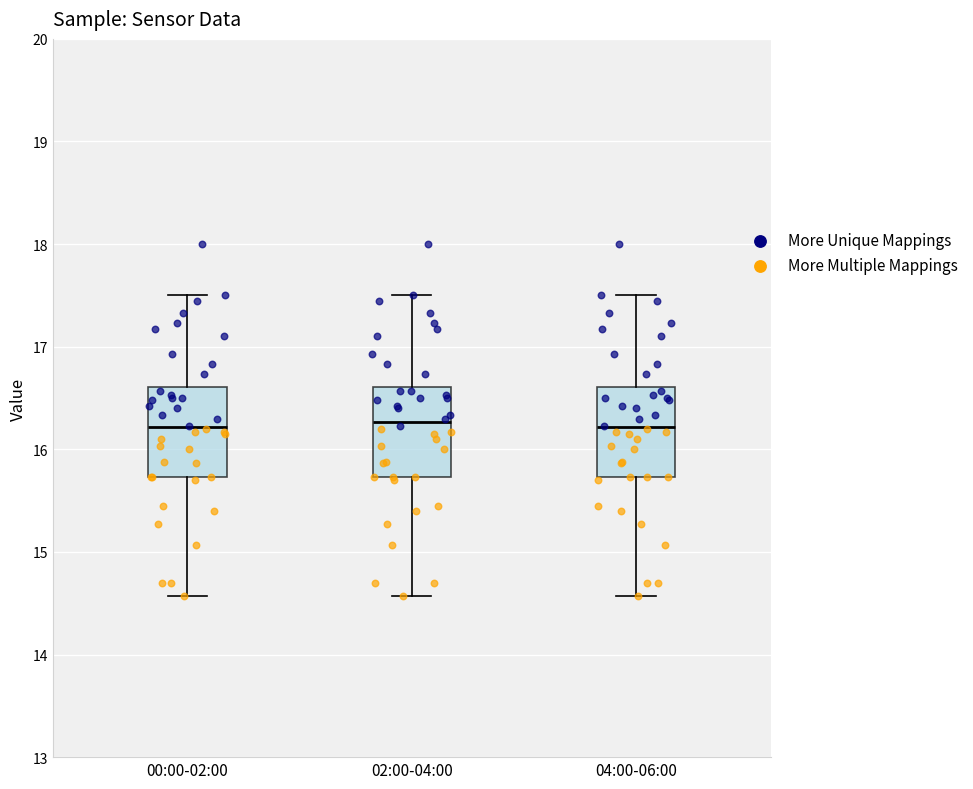

Reading left to right, read every box against the y-axis: the position of its median line, the range the box covers, and the ends of its whiskers. The values are not printed on the chart, so give them approximately, as read against the axis.

00:00-02:00: median 16.2, box 15.7 to 16.6, whiskers 14.6 to 17.5
02:00-04:00: median 16.3, box 15.7 to 16.6, whiskers 14.6 to 17.5
04:00-06:00: median 16.2, box 15.7 to 16.6, whiskers 14.6 to 17.5